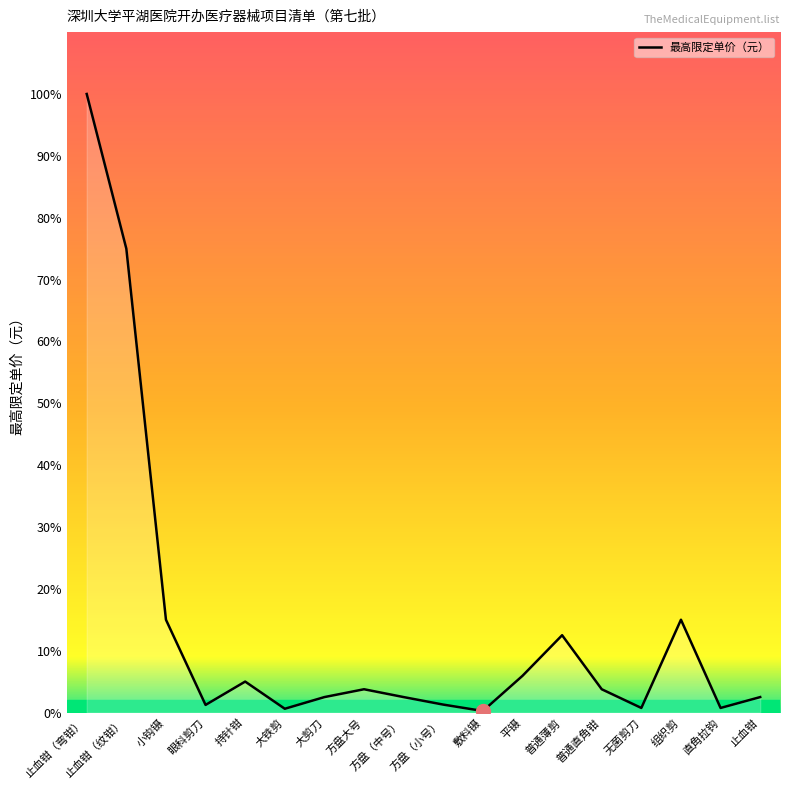

Reading left to right, what are all the values shown in this chart?

止血钳（弯钳）=3870	止血钳（纹钳）=2902	小钩镊=581	眼科剪刀=48	持针钳=194	大铁剪=24	大剪刀=97	方盘大号=146	方盘（中号）=97	方盘（小号）=50	敷料镊=10	平镊=230	普通薄剪=484	普通直角钳=146	无菌剪刀=29	组织剪=581	直角拉钩=29	止血钳=97